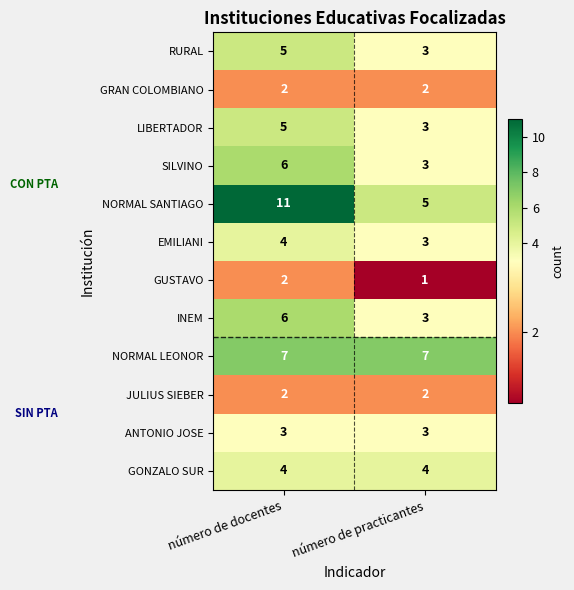

What is the total value across all series at número de practicantes?

39